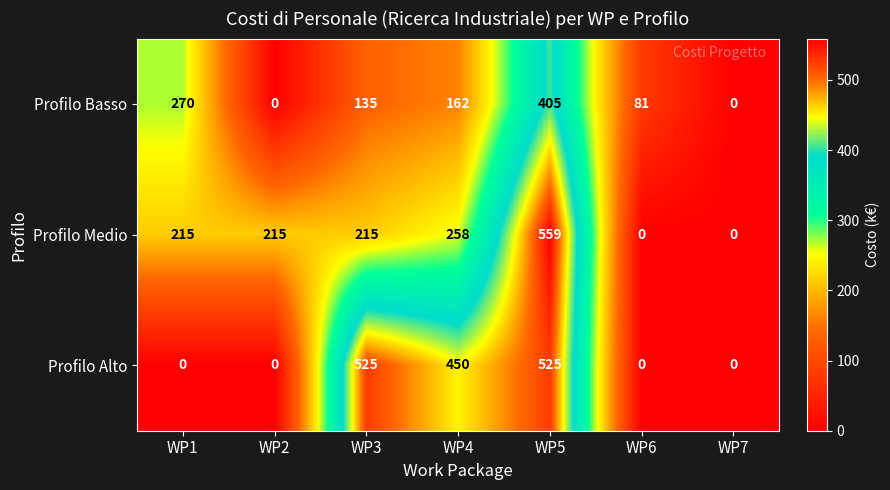

The Profilo Alto series shows 525 at WP3. True or false?

True